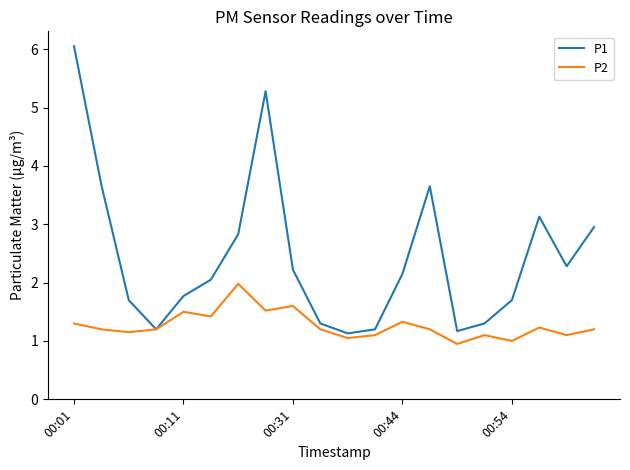

Which series has the largest total across all categories?

P1